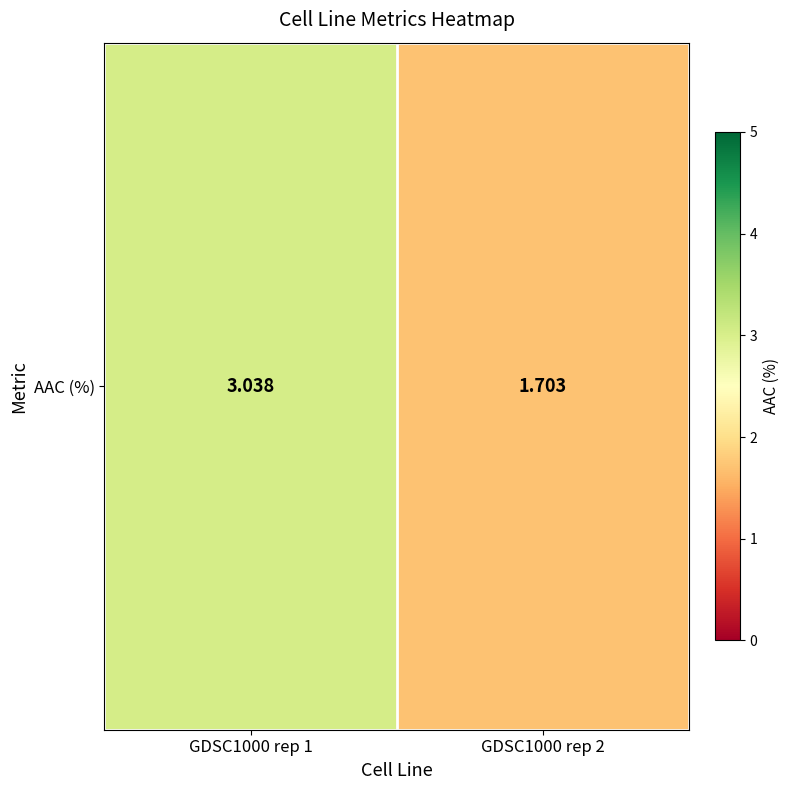

At which category does the chart reach its peak across all series?

GDSC1000 rep 1